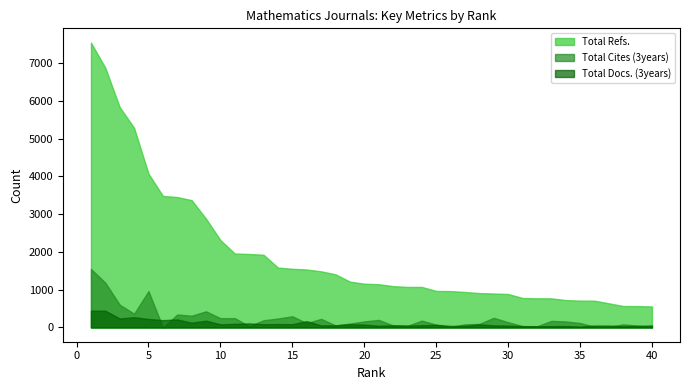

At how many categories does at least one series exceed 5784?

3